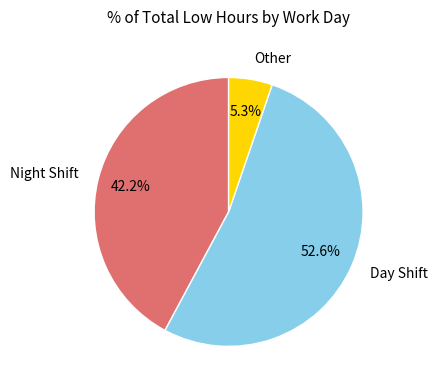

Which has a higher value, Day Shift or Night Shift?

Day Shift